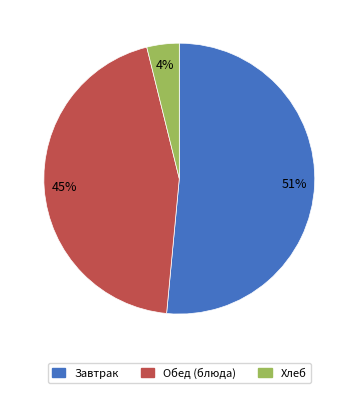

Is there any slice that represents more than half of the pie?

Yes